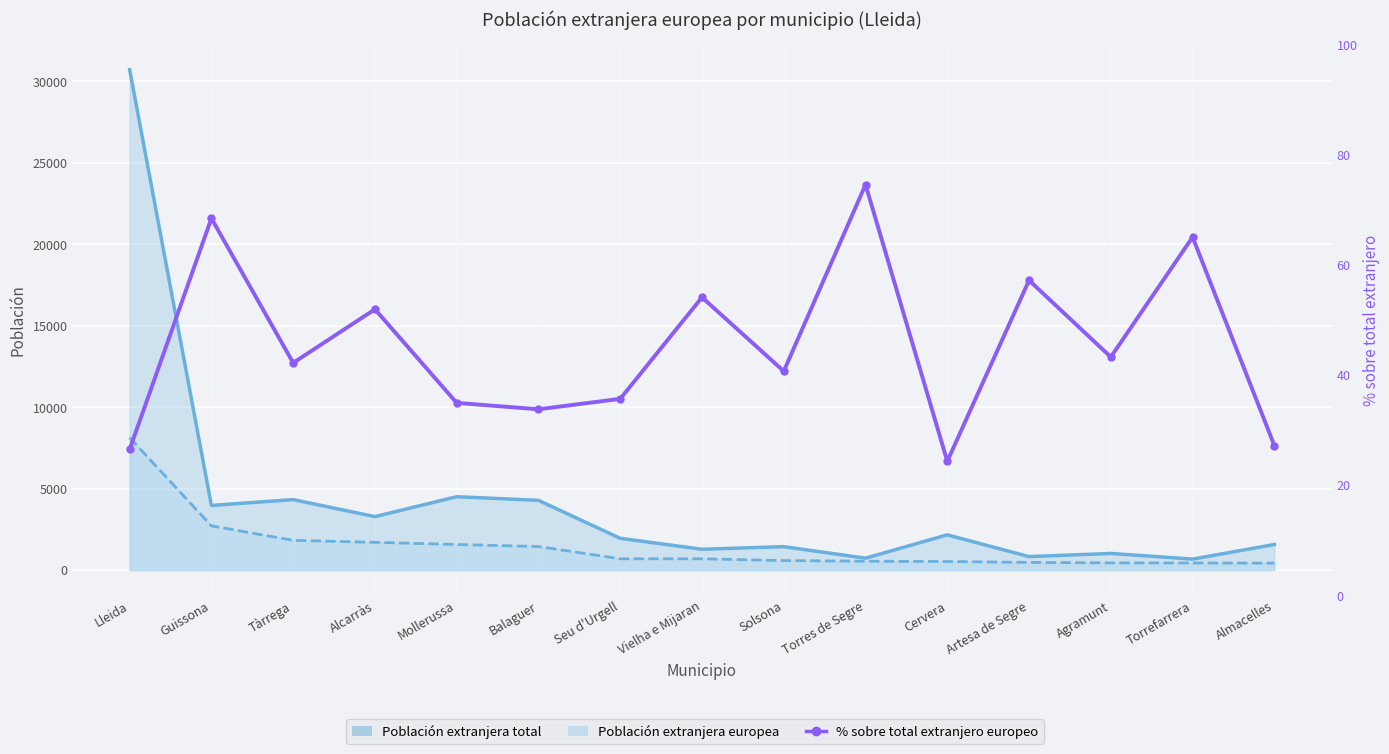

What is the value of the 2nd point from the left?

68.5